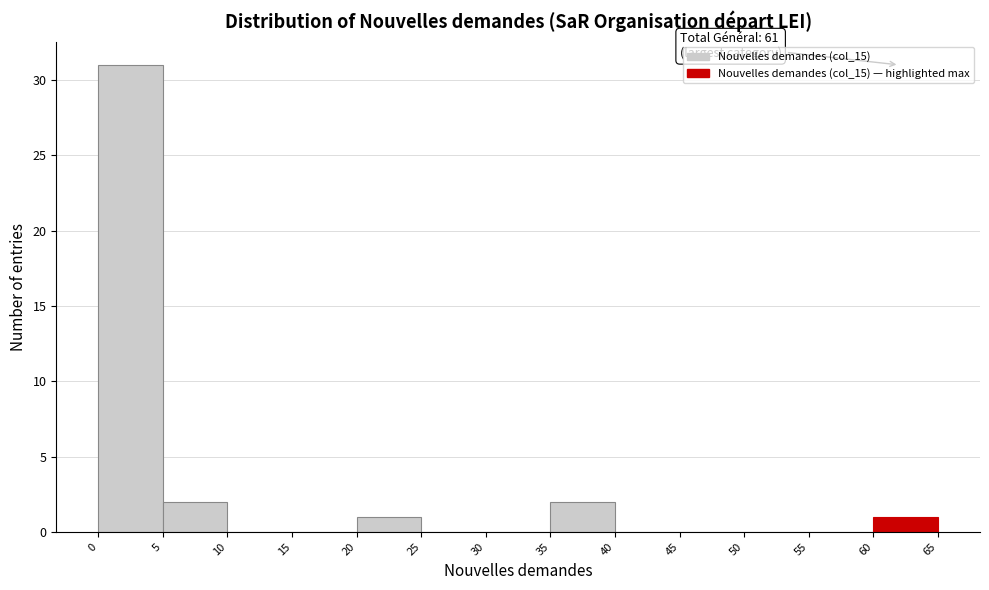

Over which range of the x-axis is the bar tallest?

0 to 5